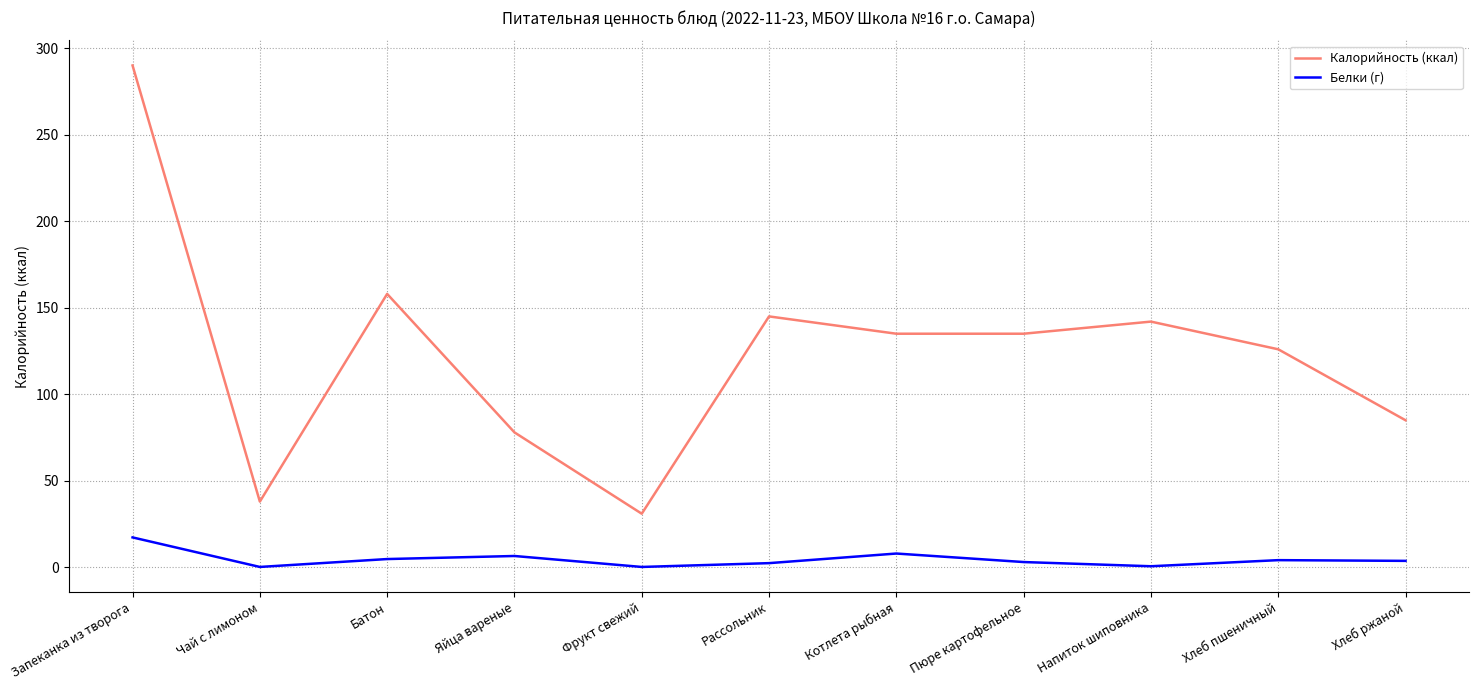

What position from the left is Яйца вареные?

4